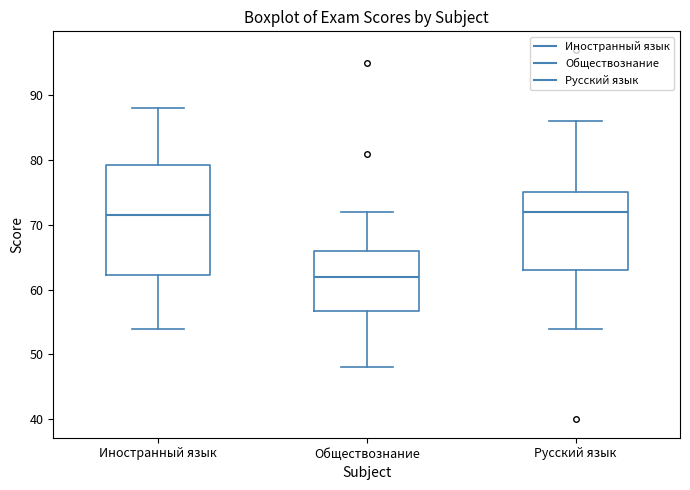

Reading left to right, transcribe this box plot: for each box, give where its median line is, the range the box spans, and where its two whiskers end, as read against the y-axis. The values are not printed on the chart, so give them approximately, as read against the axis.

Иностранный язык: median 72, box 62 to 79, whiskers 54 to 88
Обществознание: median 62, box 57 to 66, whiskers 48 to 72
Русский язык: median 72, box 63 to 75, whiskers 54 to 86